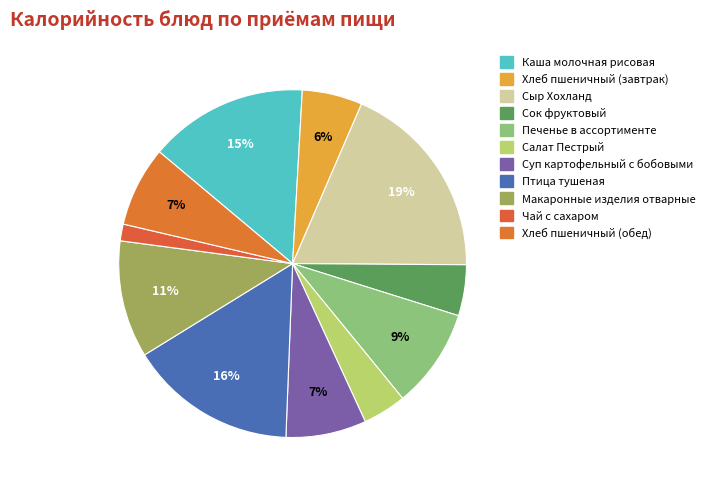

Approximately how many times larger is the value at Печенье в ассортименте compared to Птица тушеная?

0.6